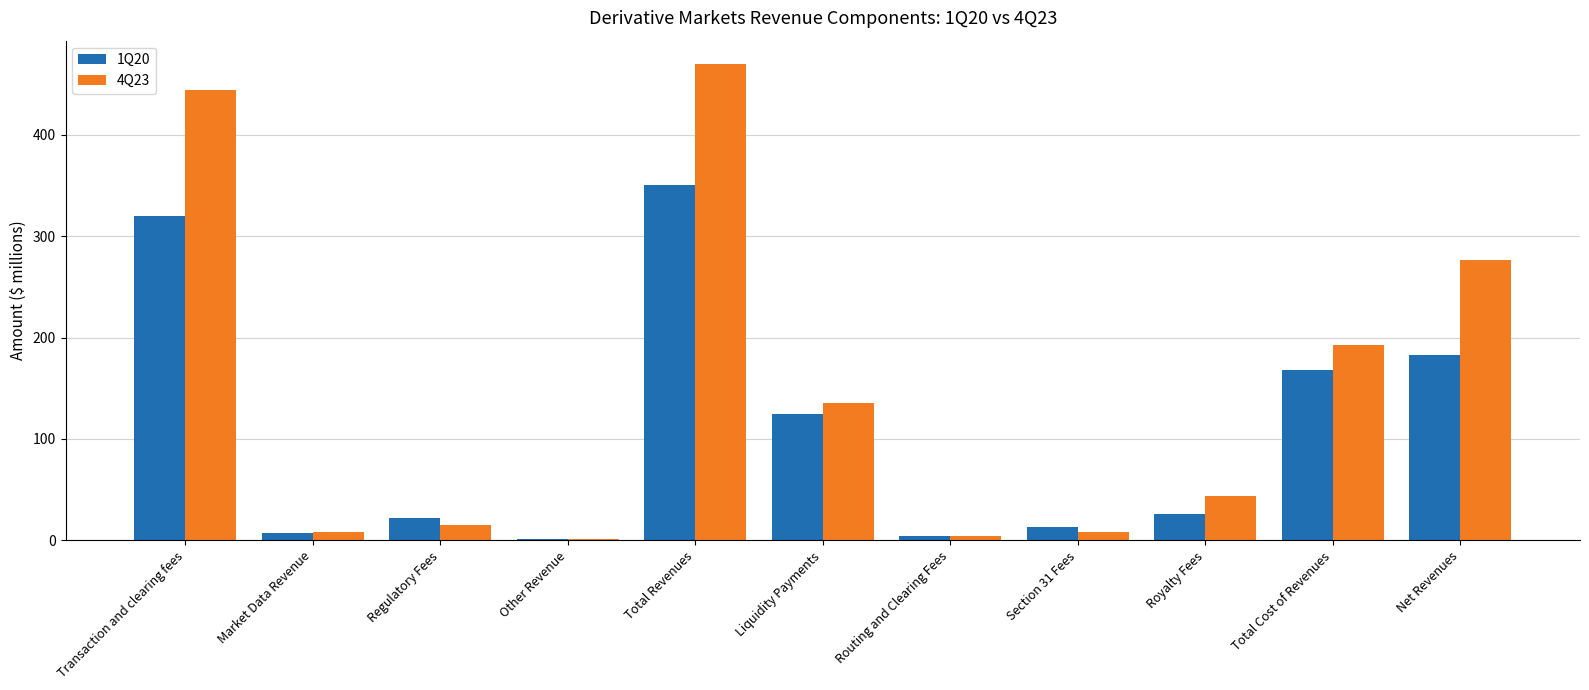

The 4Q23 series shows 469.5 at Total Revenues. True or false?

True